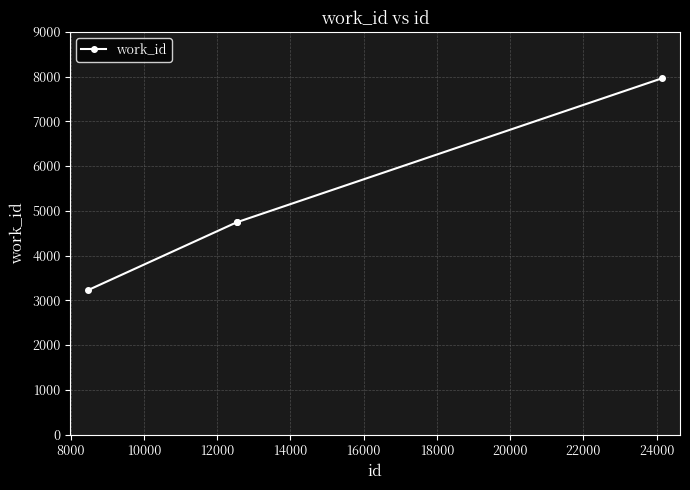

How many lines are shown in the chart?

1